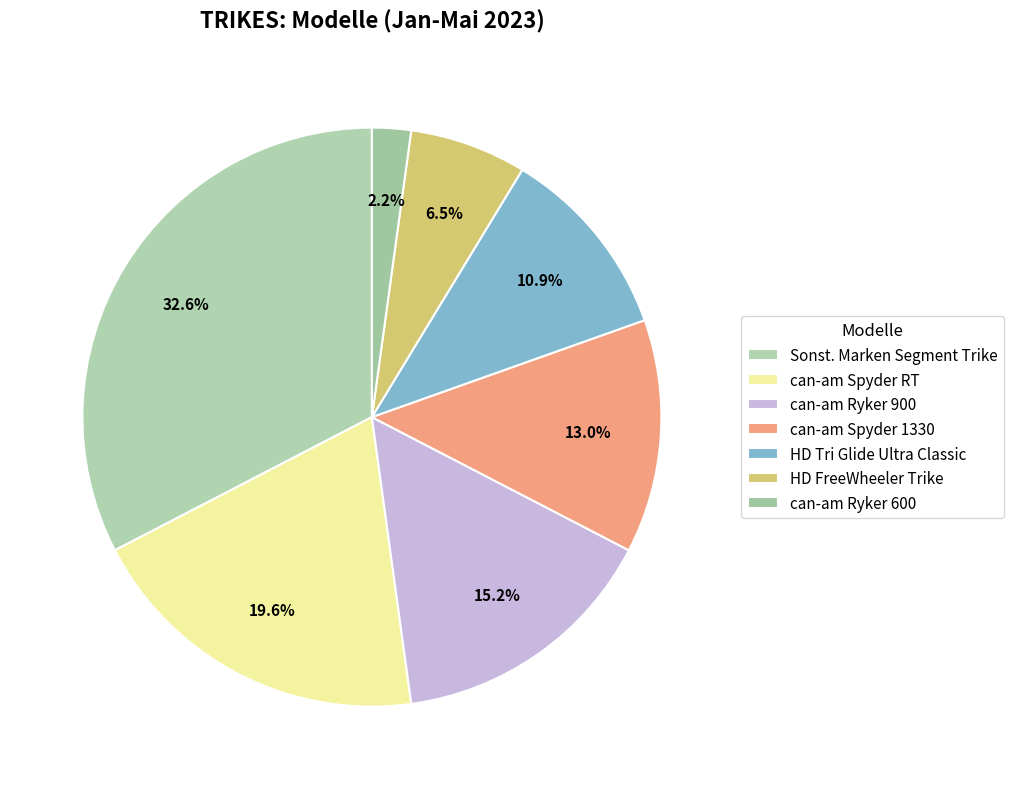

Is can-am Spyder RT the majority of the pie?

No